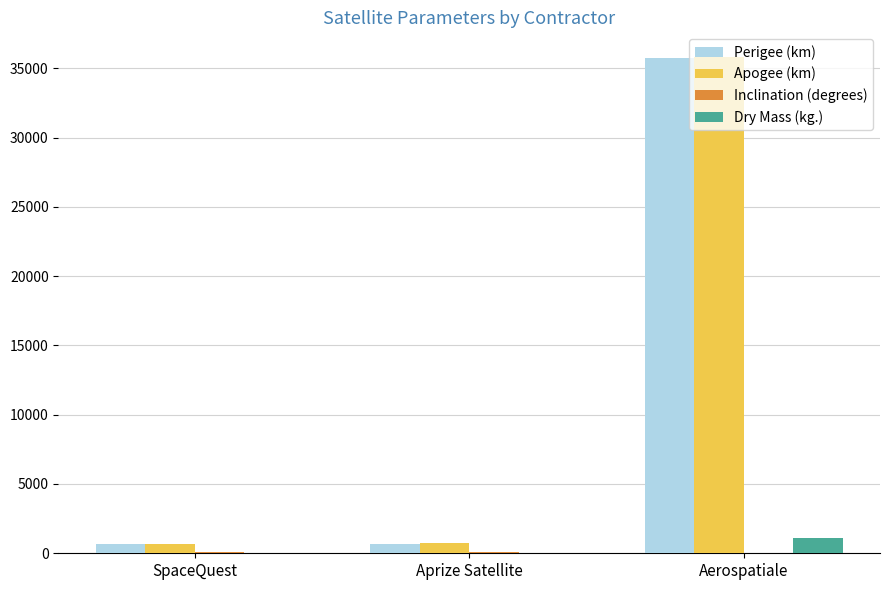

What is the sum of all Apogee (km) values?

37202.0